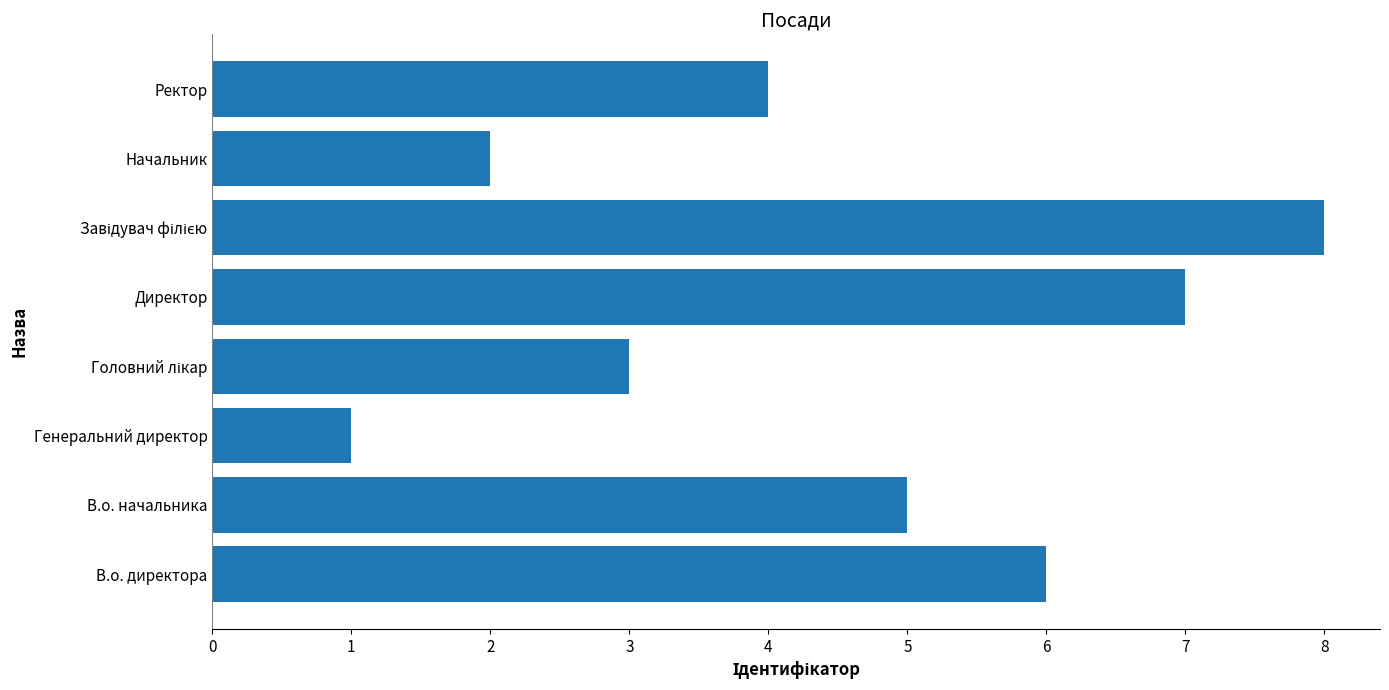

Count the number of data series in this chart.

1